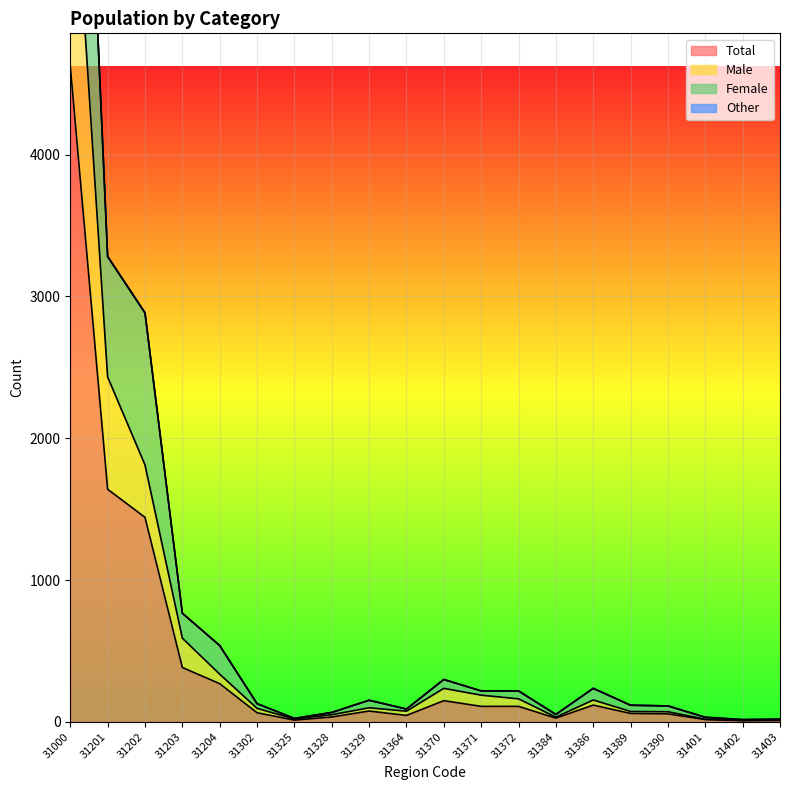

Where is Total nearest to the value 2316?

31201